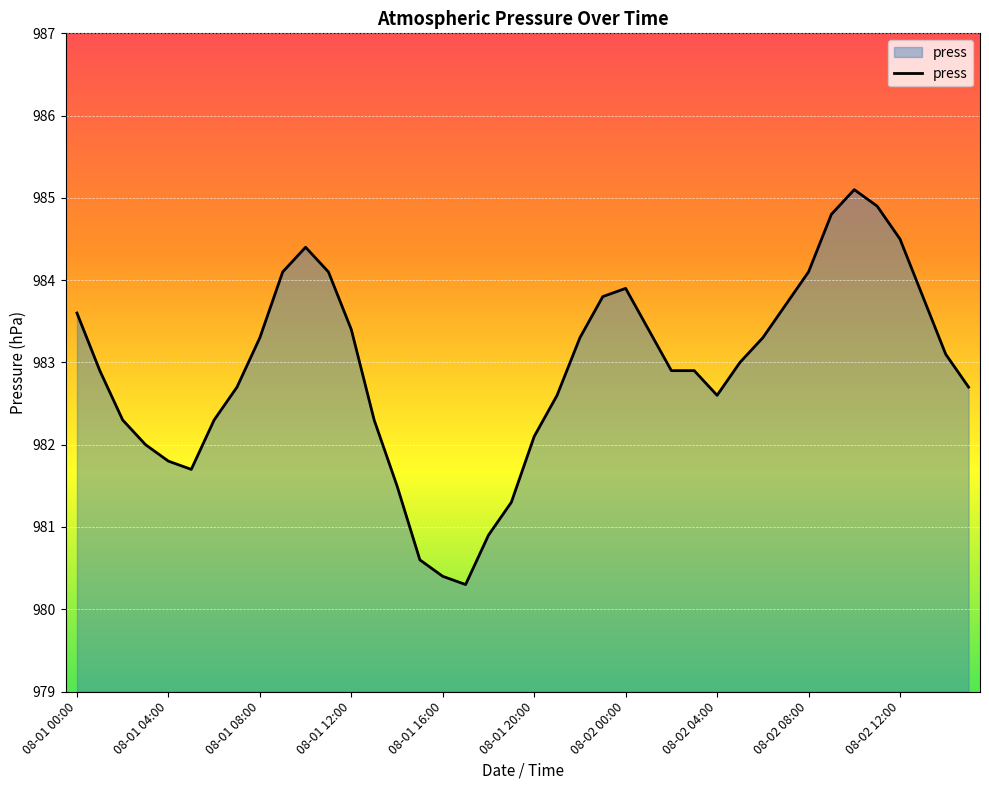

What is the greatest value displayed?

985.1